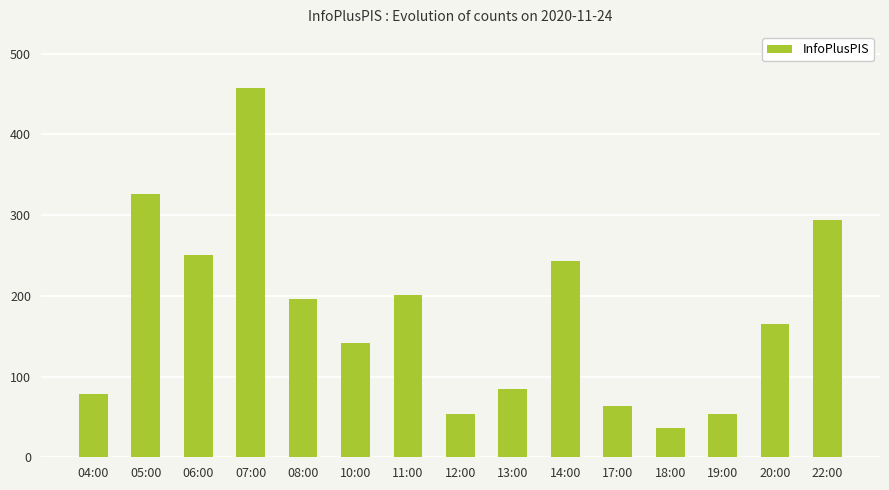

What is the ratio of the value at 10:00 to the value at 06:00?

0.6